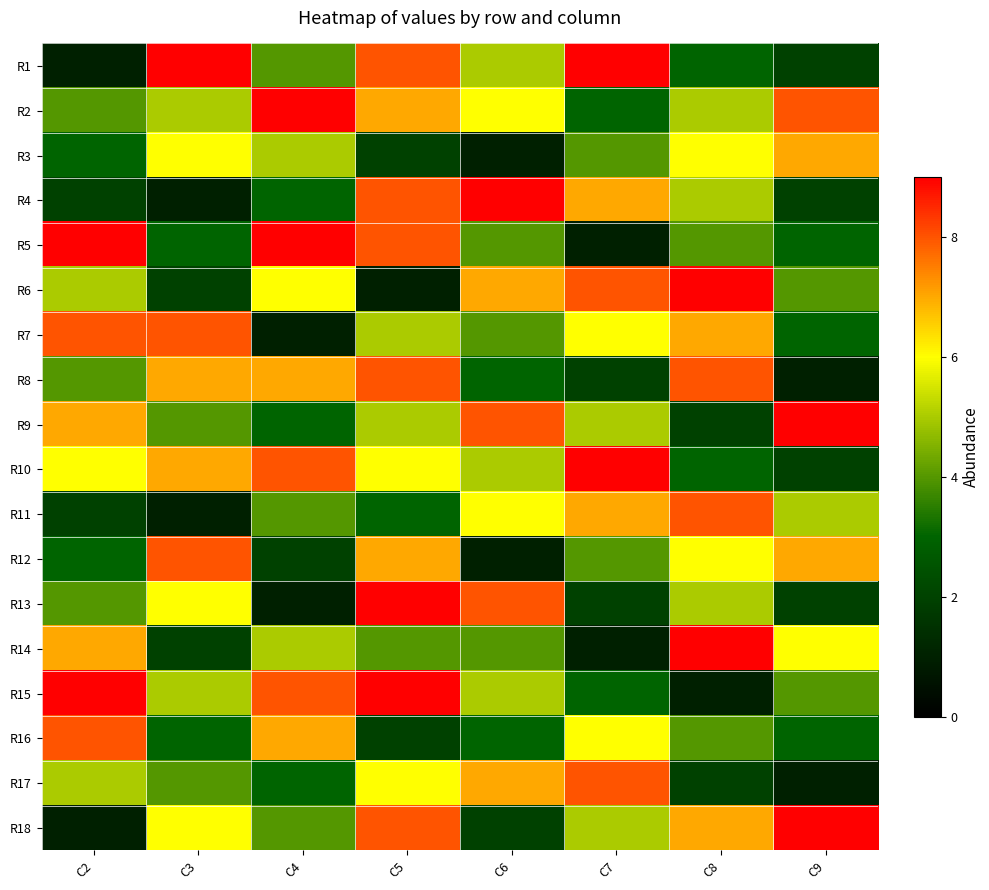

At which category is the sum across all series the highest?

C5